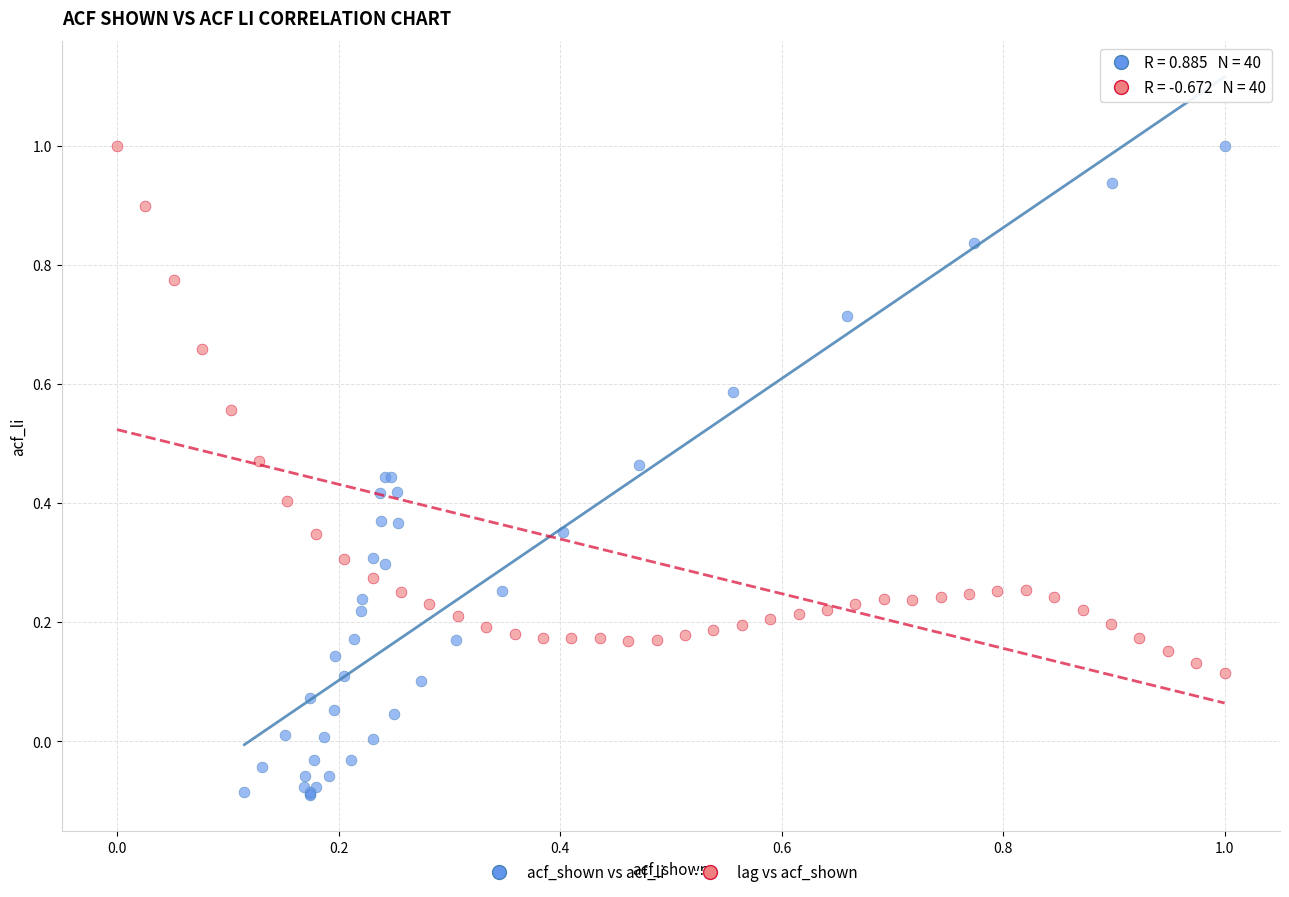

Which series has the largest Y range (max minus min)?

acf_shown vs acf_li